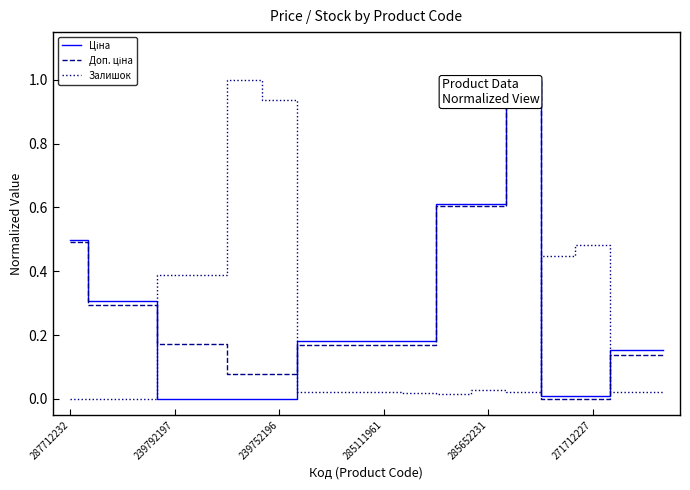

Is this an area chart (filled region under the line)?

No